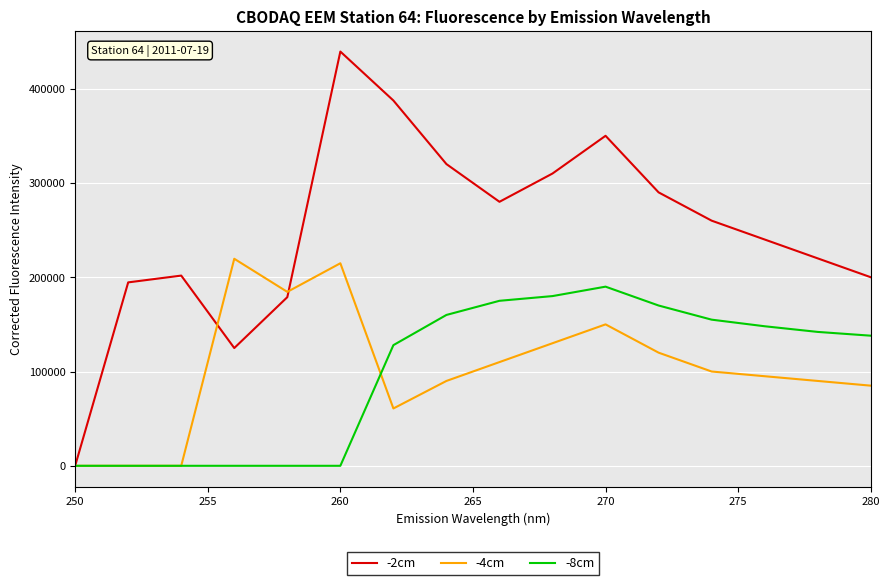

Rank the series by their maximum value, from lowest to highest.

-8cm, -4cm, -2cm